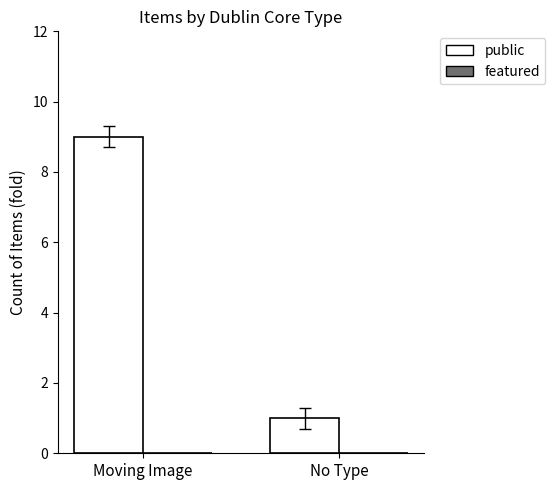

The chart shows a value of 3 at Moving Image. True or false?

False